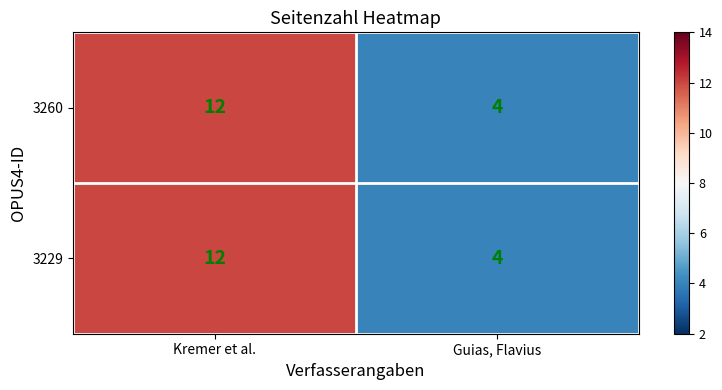

Rank the categories by 3260 value from lowest to highest.

Guias, Flavius, Kremer et al.